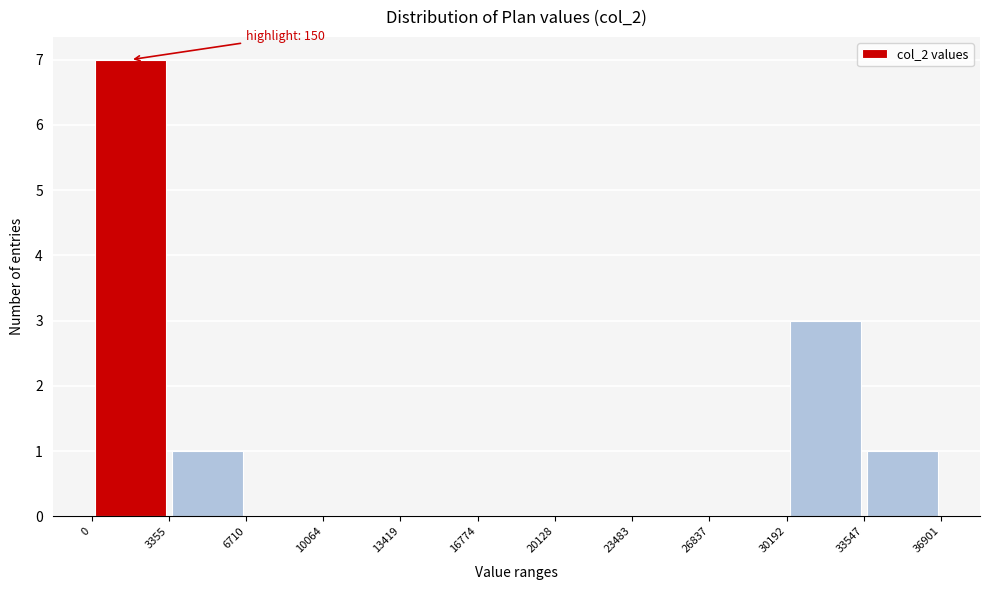

Which range on the x-axis has the tallest bar?

0 to 3355